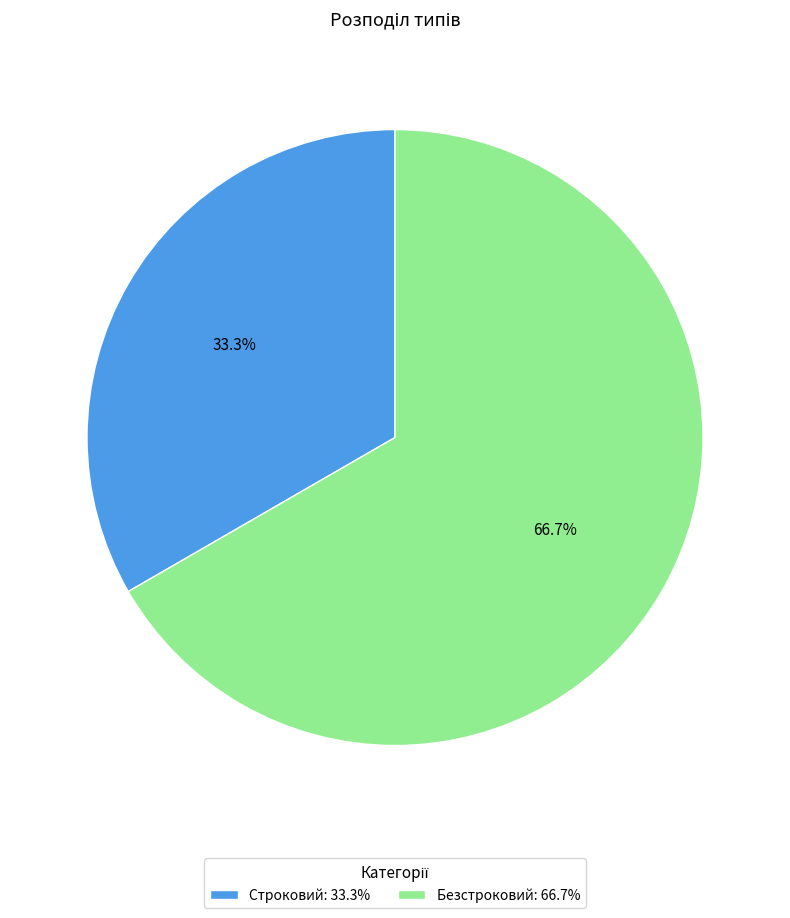

Approximately how many times larger is the value at Строковий compared to Безстроковий?

0.5